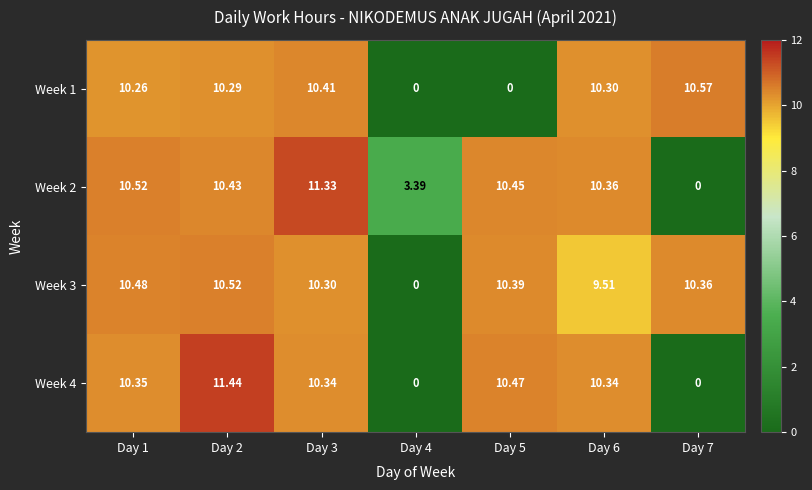

How many values in Week 1 are above zero?

5